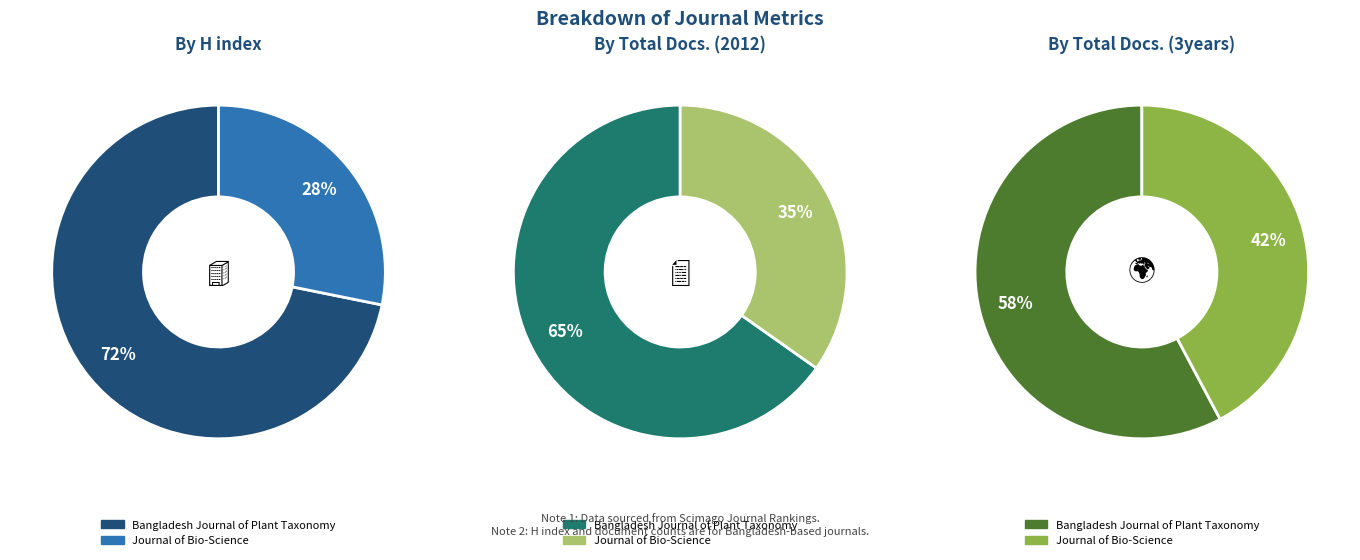

Is there any slice that represents more than half of the pie?

Yes